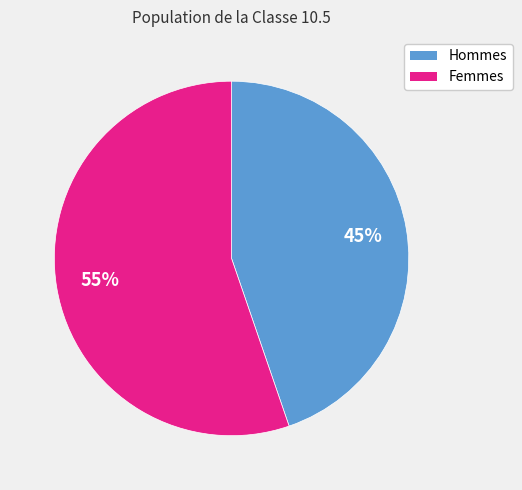

Is there any slice that represents more than half of the pie?

Yes